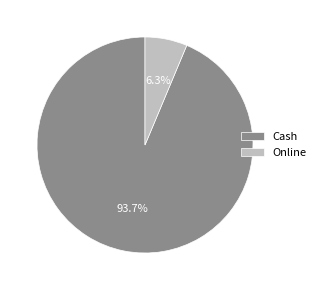

Which has a higher value, Online or Cash?

Cash